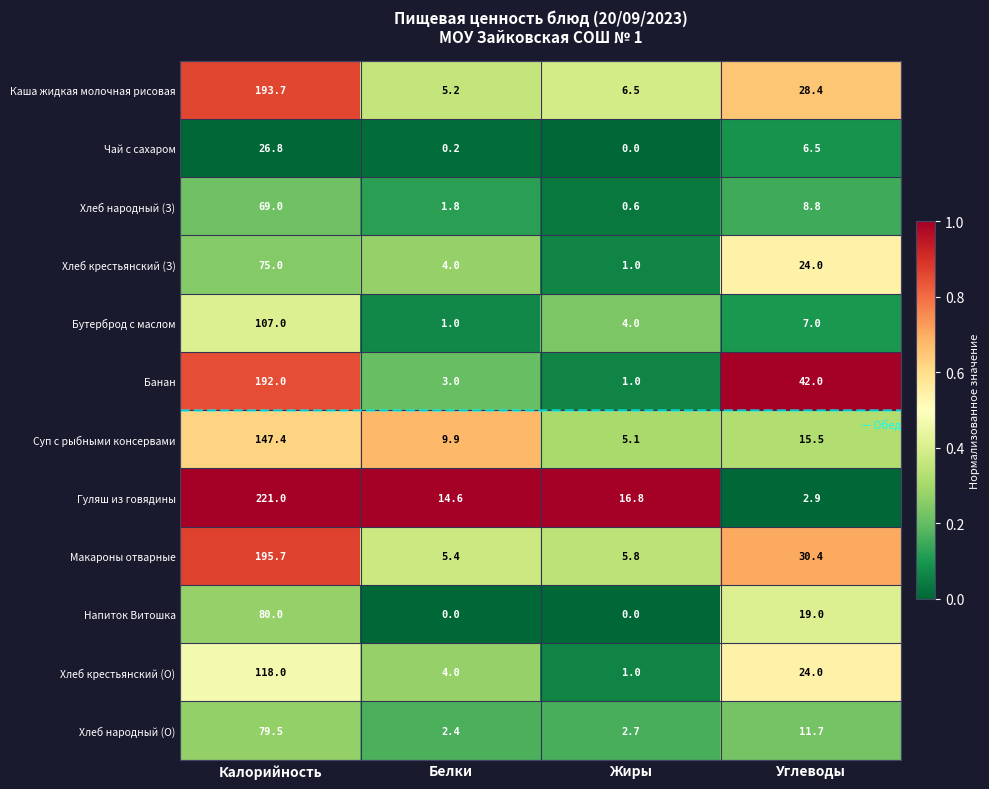

At which label does Макароны отварные reach its minimum?

Белки